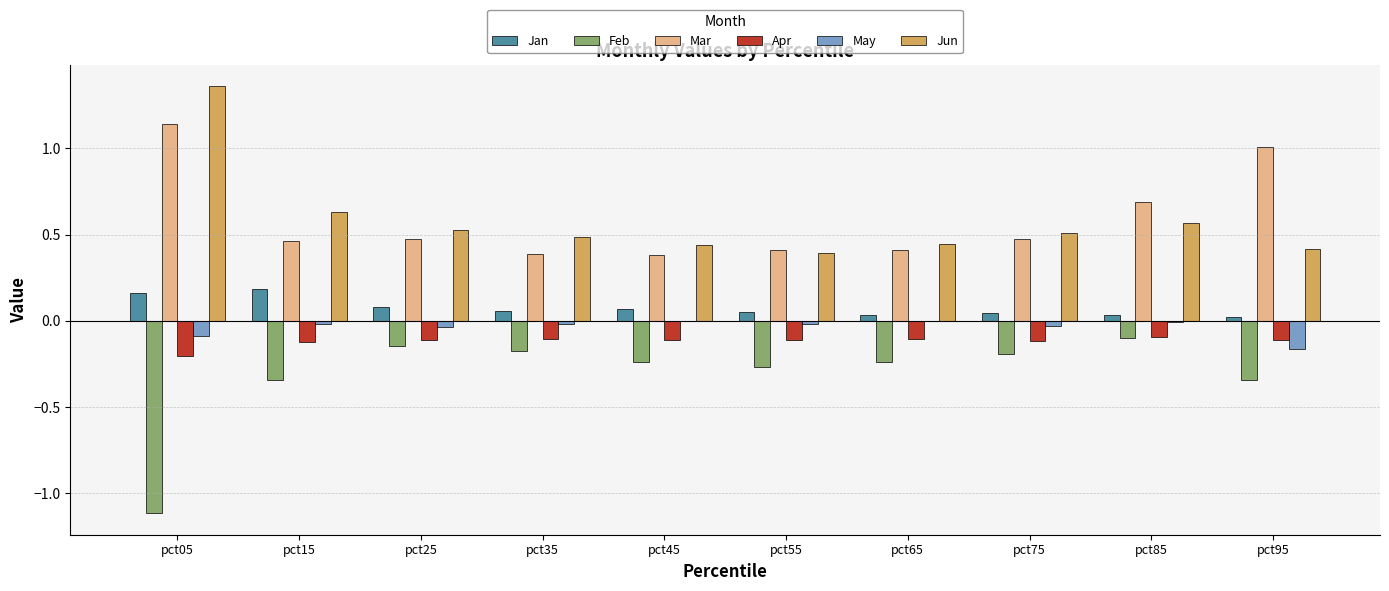

Read the Mar value at pct35.

0.4